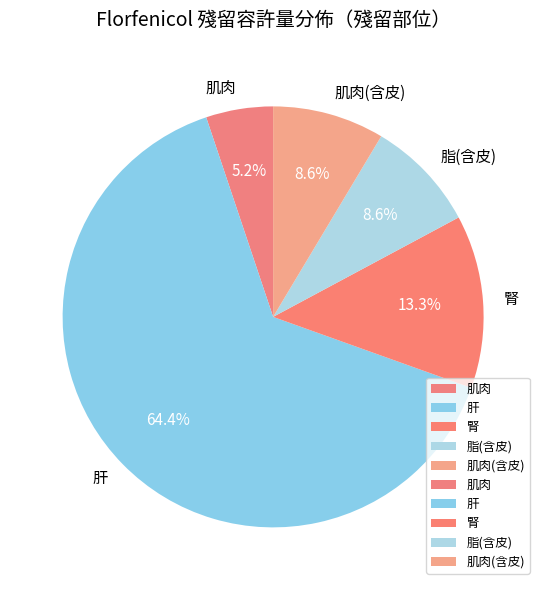

To the nearest percent, what percentage of the pie is 腎?

13%